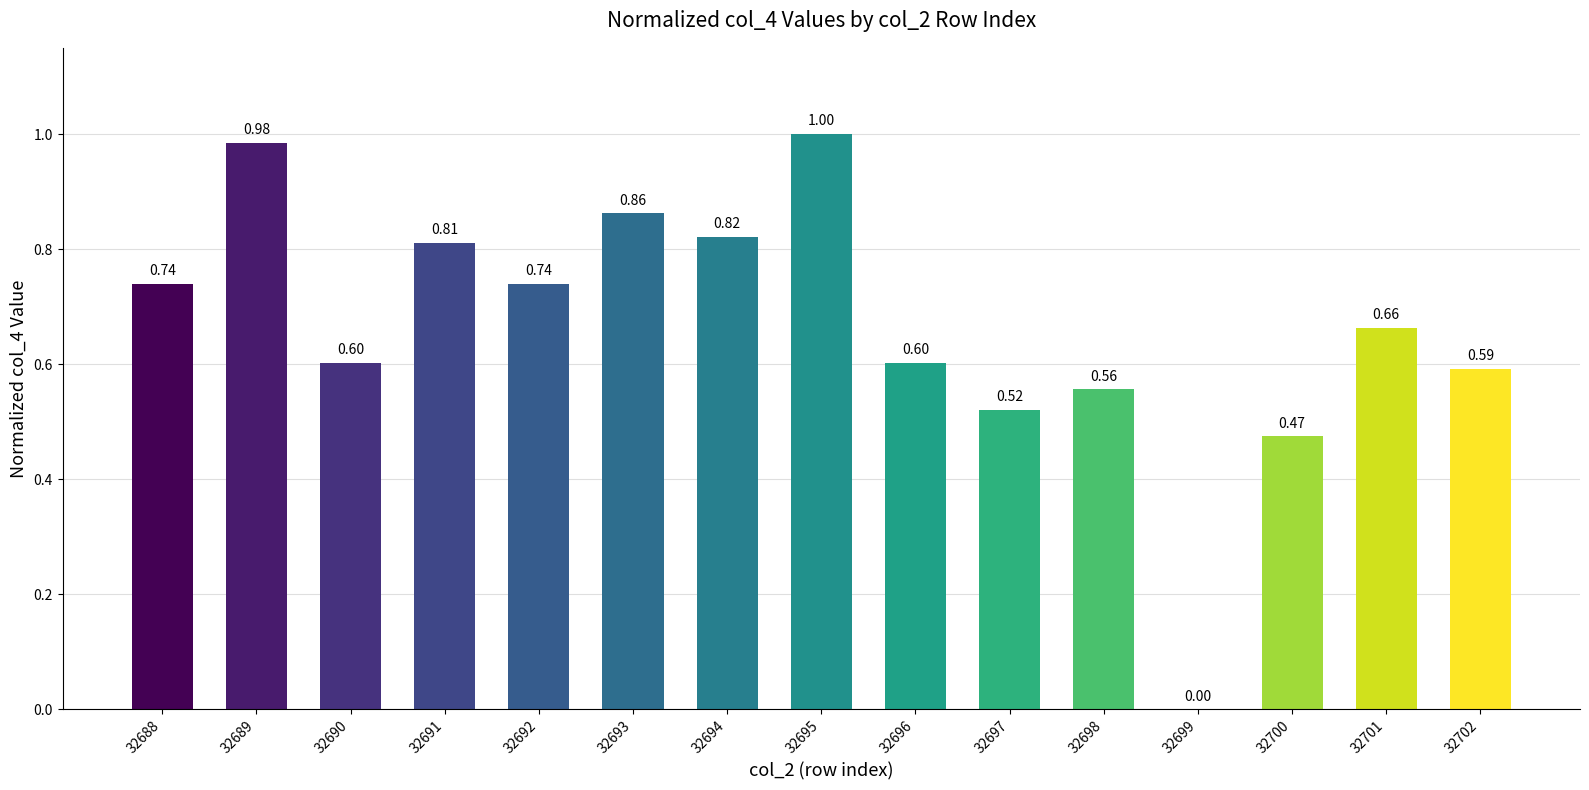

Which label corresponds to the largest value in the chart?

32695